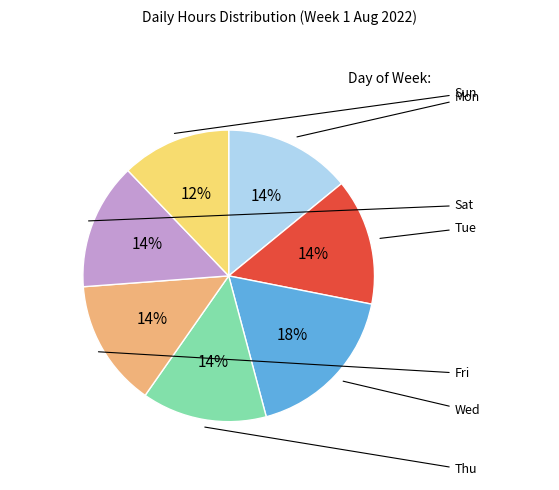

Does any single category account for the majority?

No